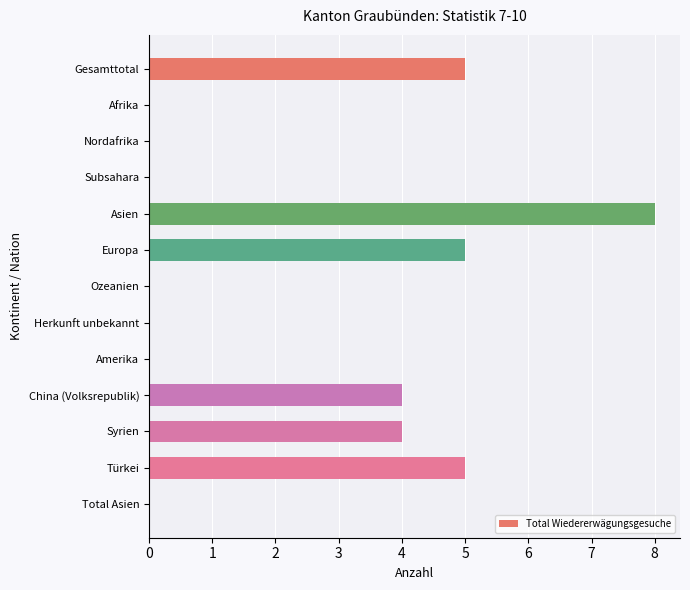

What is the change in value from Asien to China (Volksrepublik)?

-4